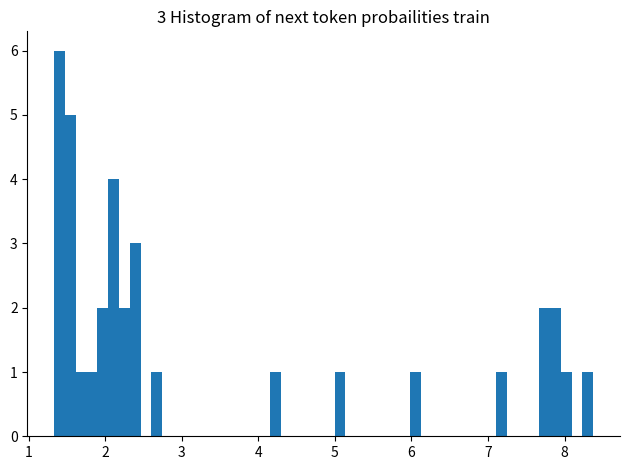

Read against the x-axis, roughly where is the centre of the tallest bar?

1.4